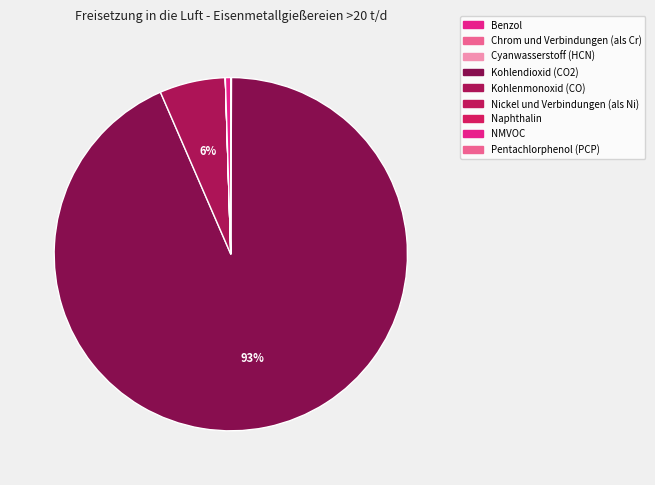

Count the number of slices in the pie.

9